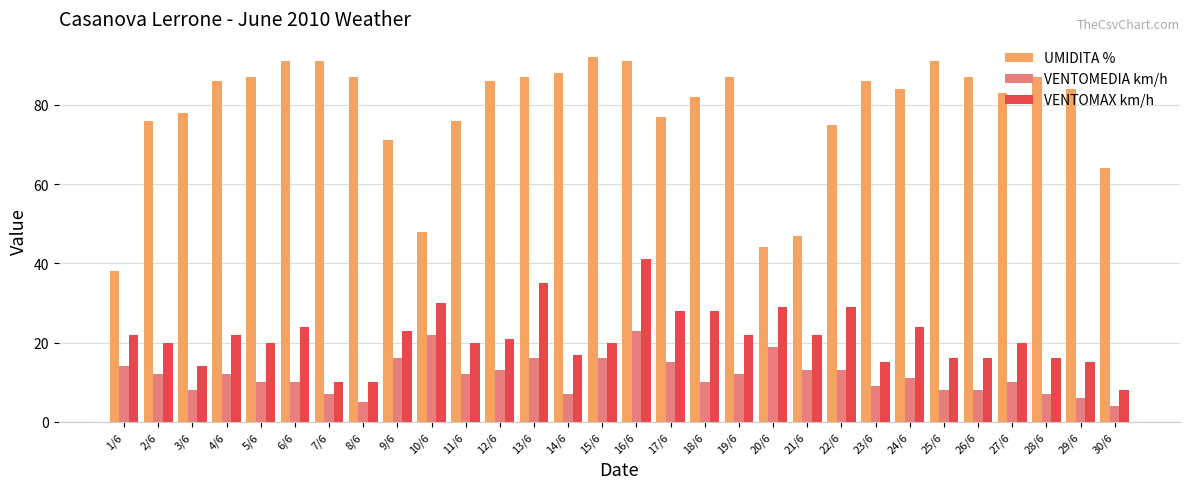

What is the label of the 3rd bar from the left?

3/6